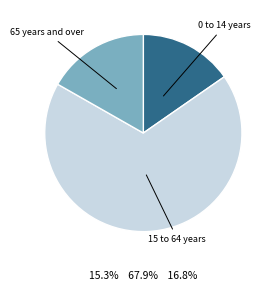

Is there any slice that represents more than half of the pie?

Yes